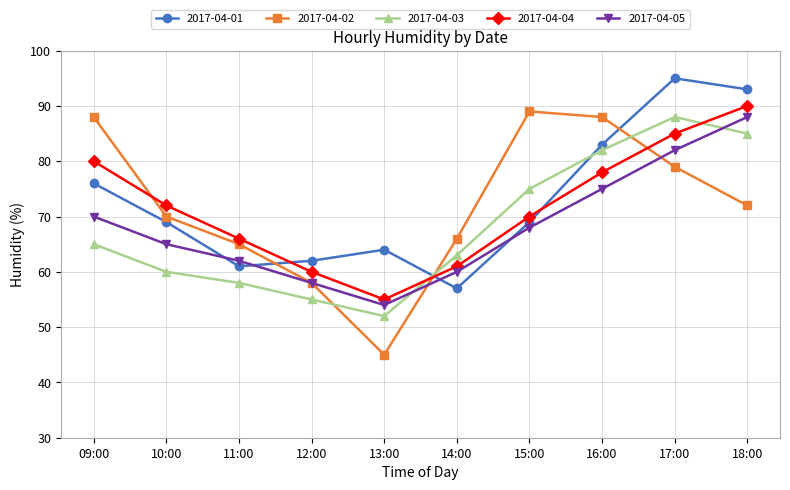

Is the value of 2017-04-01 at 15:00 greater than the value of 2017-04-03 at 15:00?

No